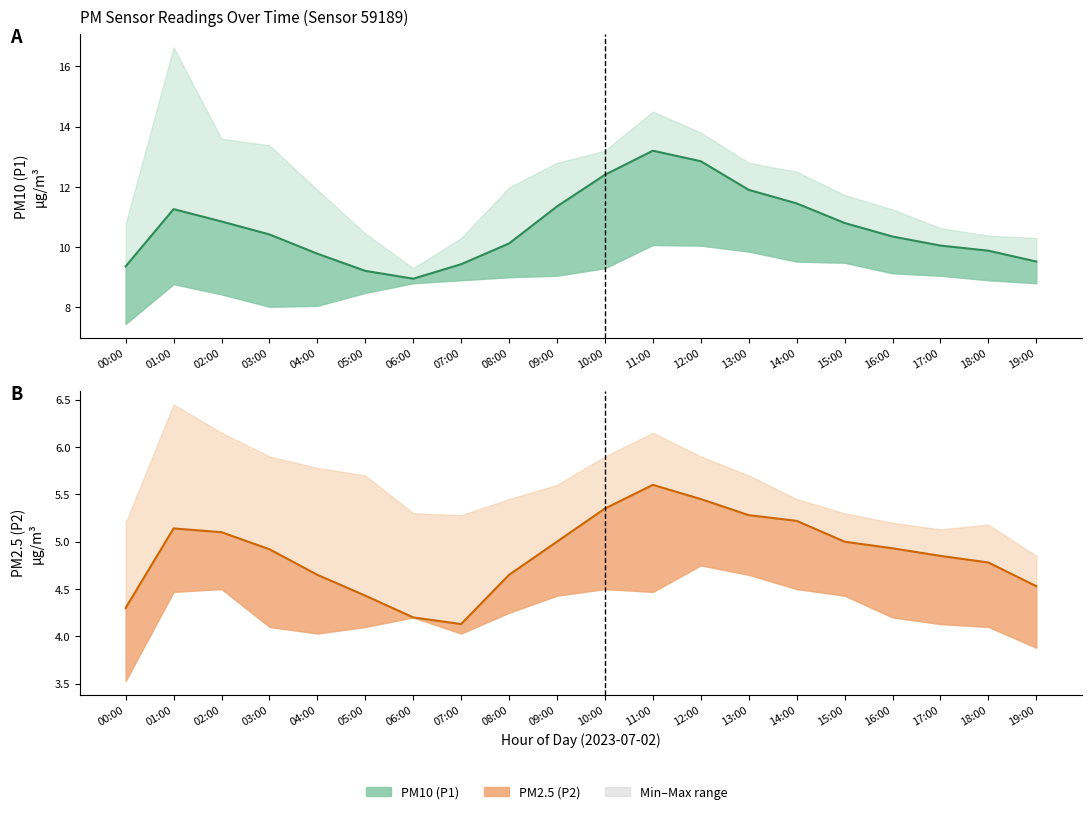

True or false: P2 mean has a value of 4.5 at 19:00.

True